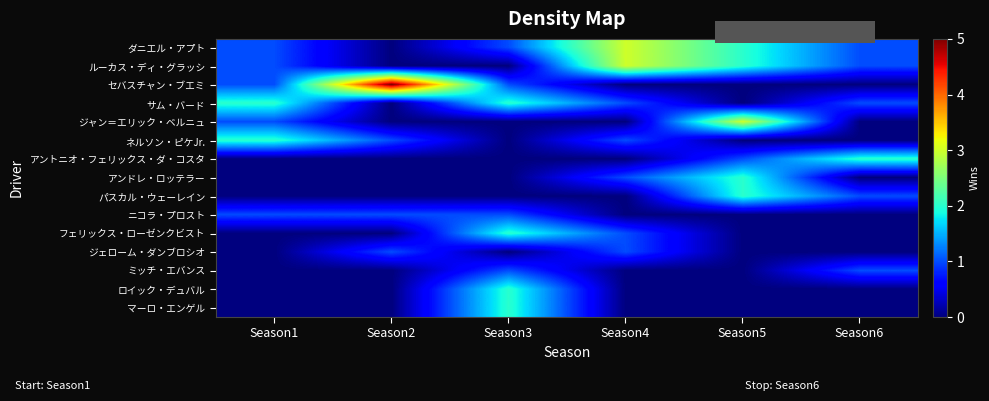

What is the total value across all series at Season2?

8